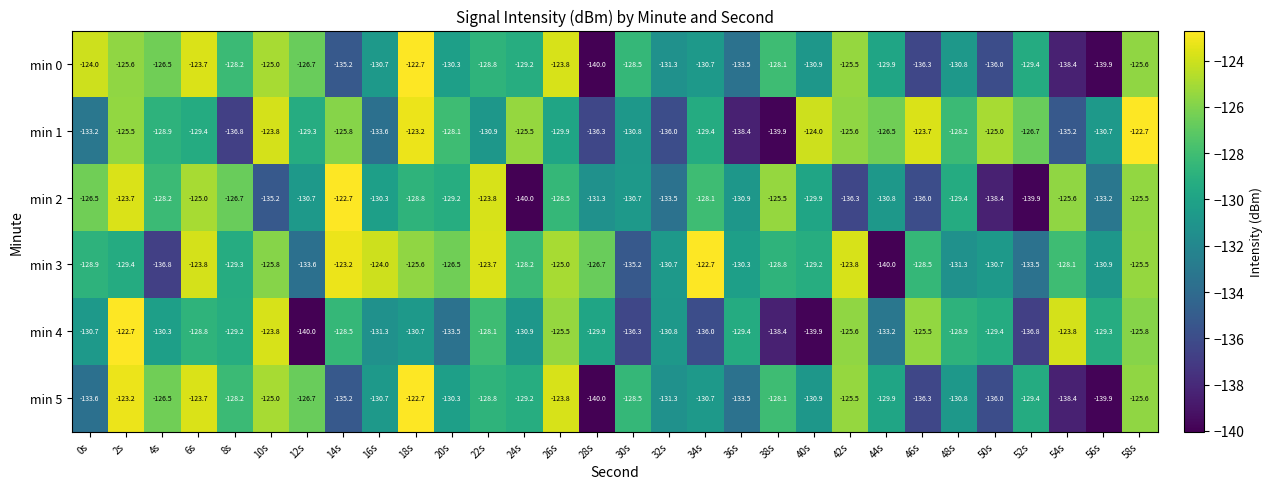

What is the difference between the highest and lowest values at 48s?

3.1